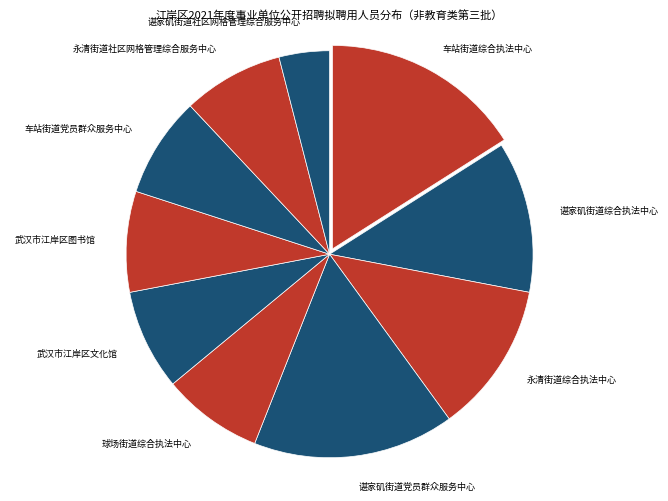

Count the number of slices in the pie.

10